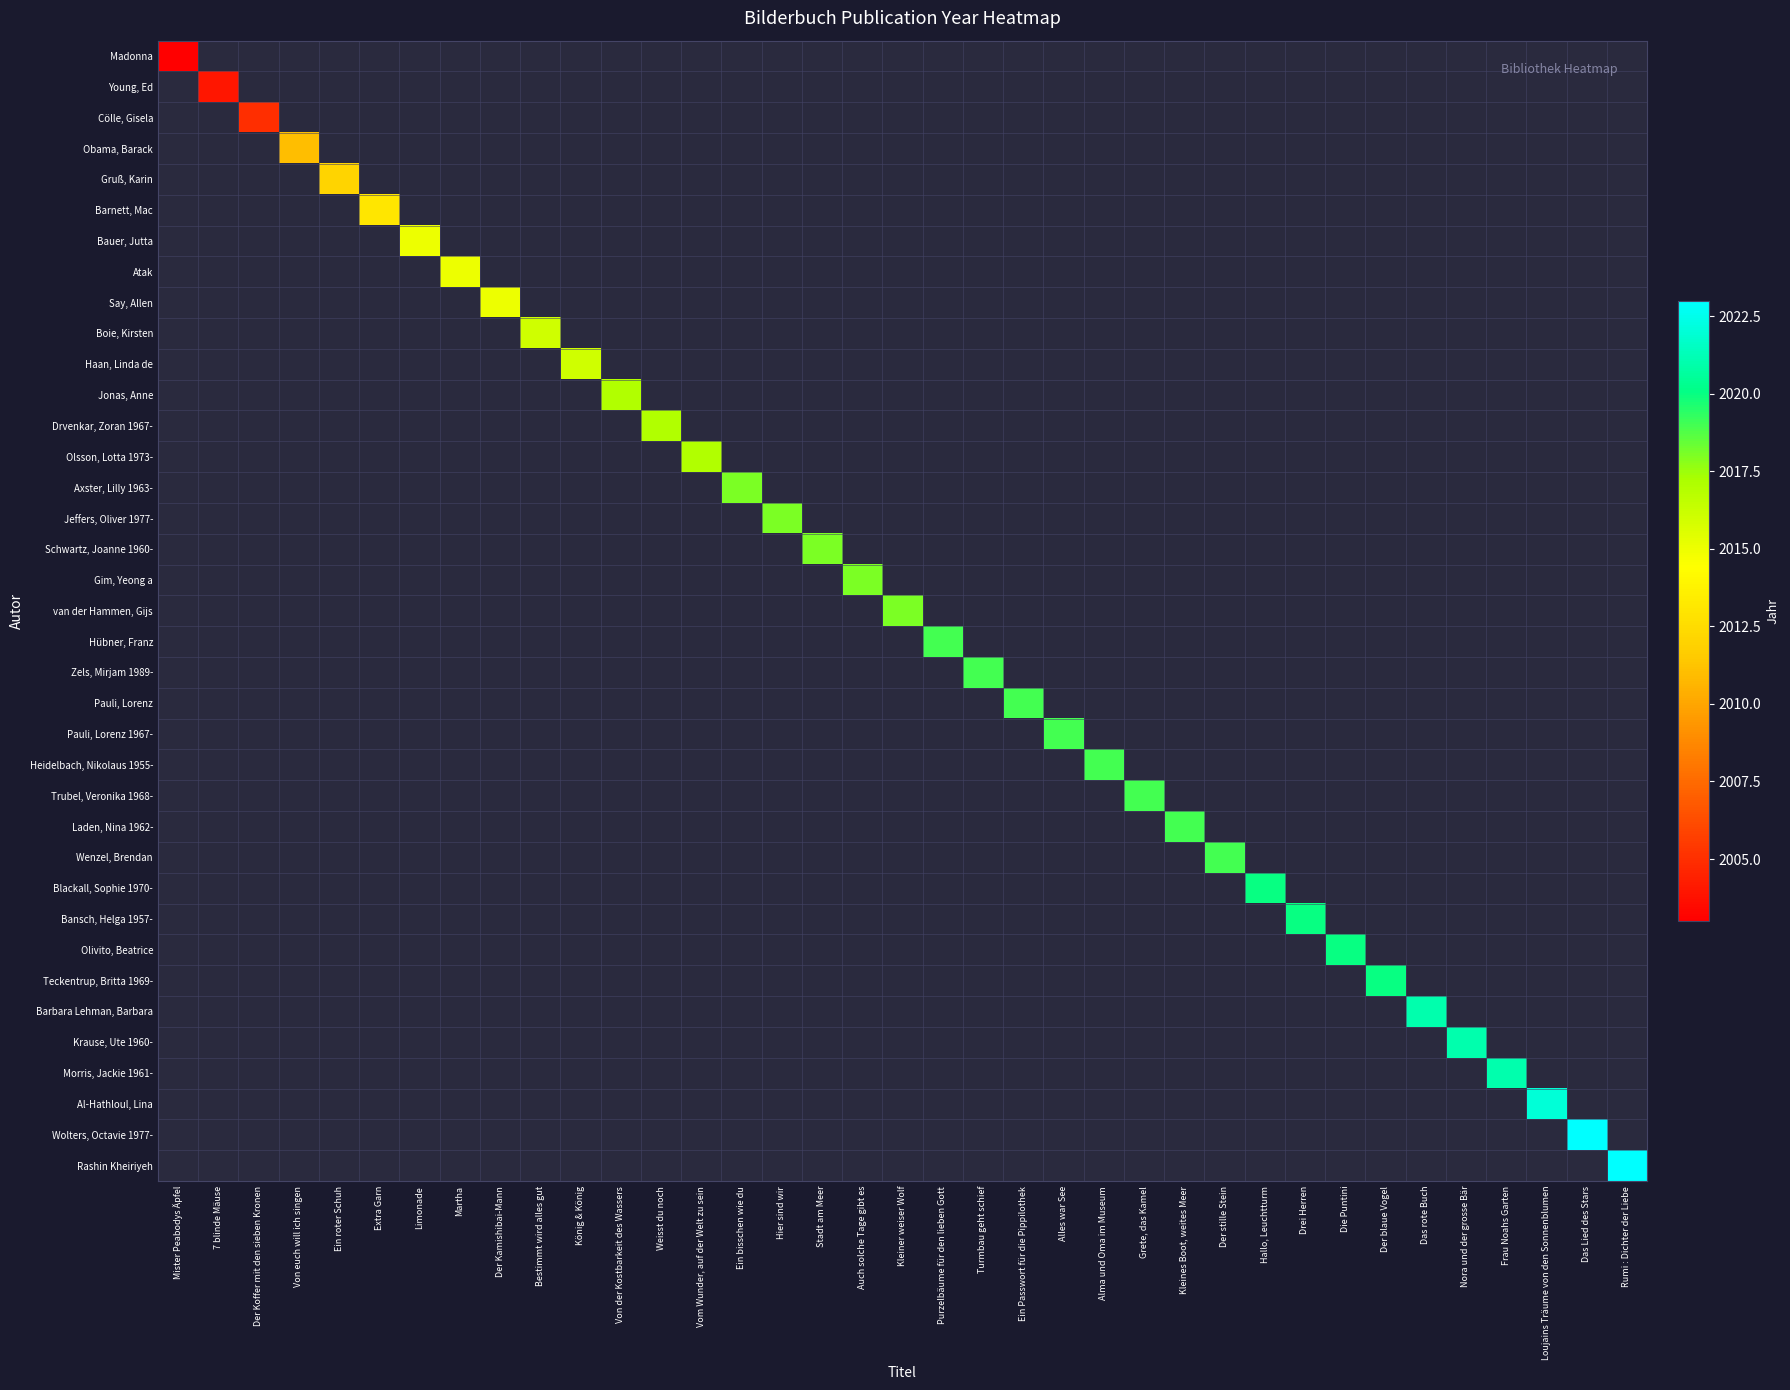

What is the maximum value shown in the chart?

2023.0